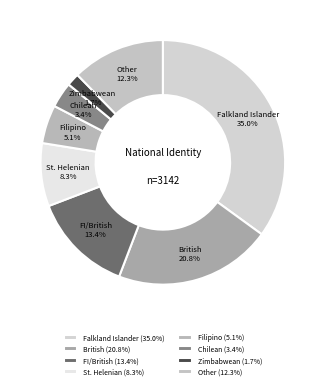

Between St. Helenian and Other, which is larger?

Other